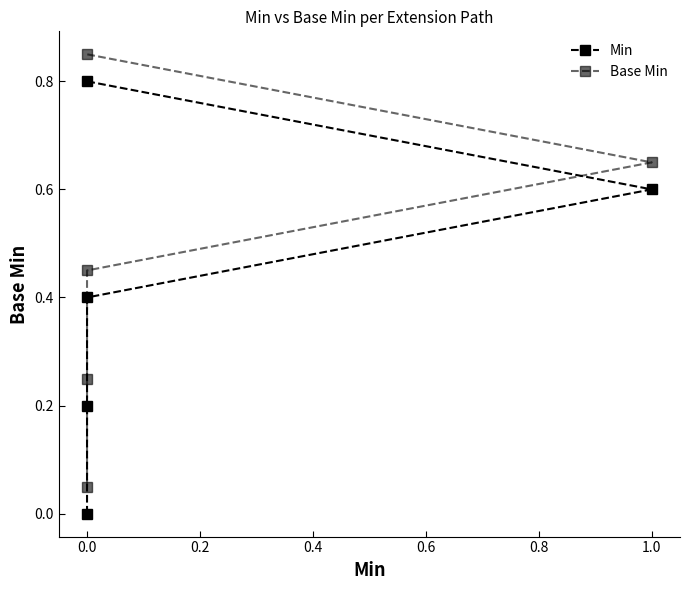

How many distinct data groups are displayed?

2